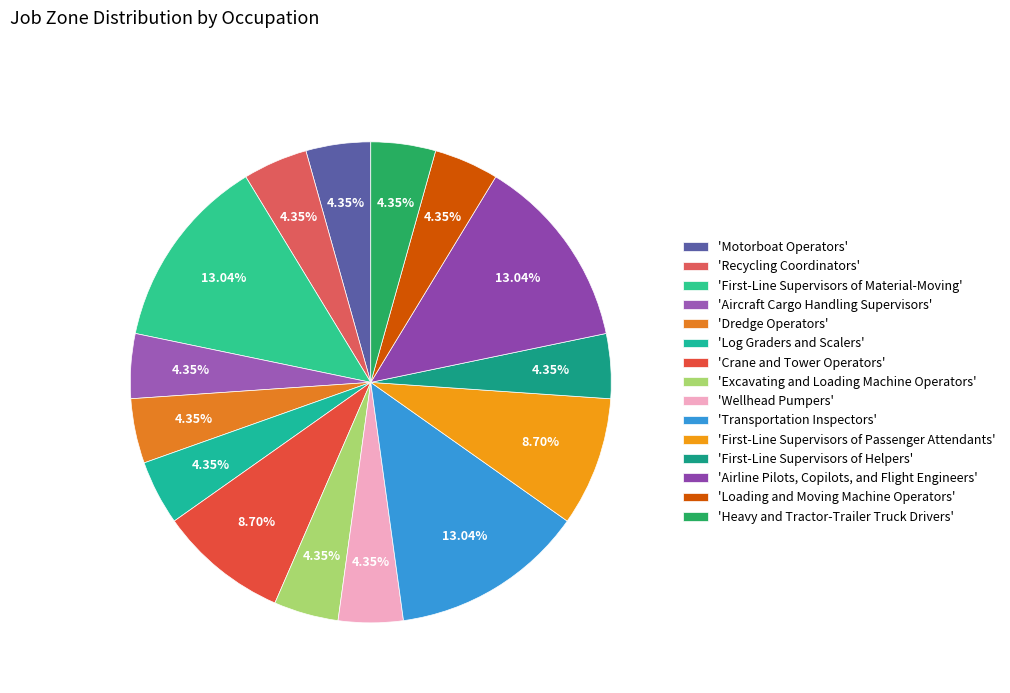

Rank the categories by value from lowest to highest.

Motorboat Operators, Recycling Coordinators, Aircraft Cargo Handling Supervisors, Dredge Operators, Log Graders and Scalers, Excavating and Loading Machine Operators, Wellhead Pumpers, First-Line Supervisors of Helpers, Loading and Moving Machine Operators, Heavy and Tractor-Trailer Truck Drivers, Crane and Tower Operators, First-Line Supervisors of Passenger Attendants, First-Line Supervisors of Material-Moving, Transportation Inspectors, Airline Pilots, Copilots, and Flight Engineers